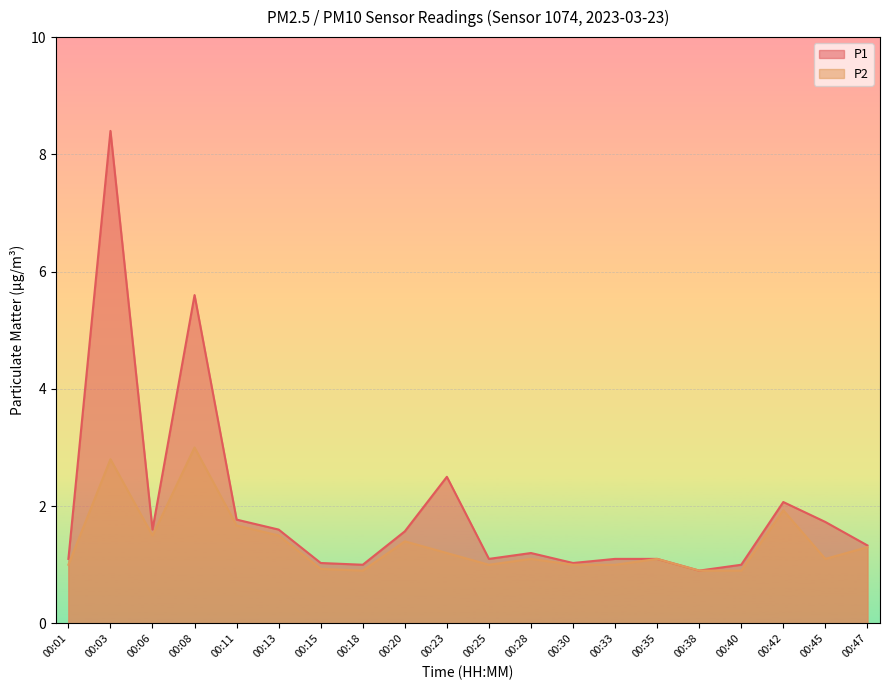

How many values in the P1 series are below 1?

1